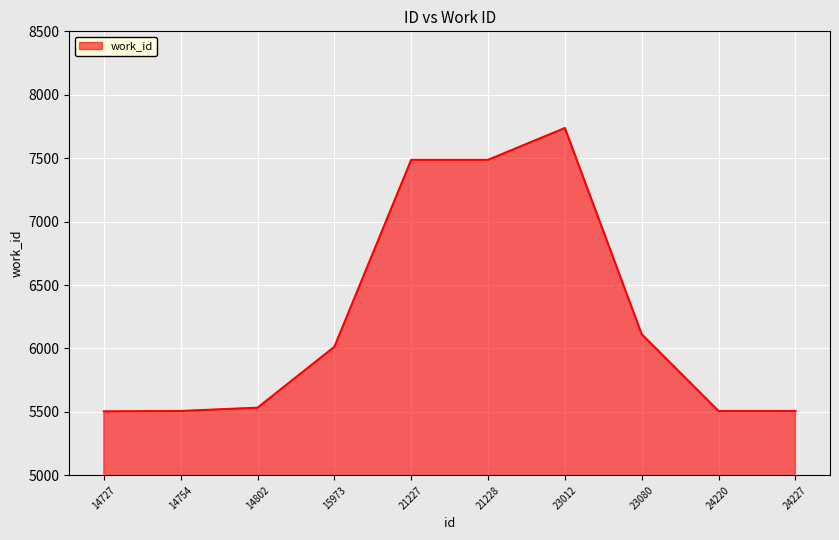

Approximately how many times larger is the value at 21227 compared to 23080?

1.2